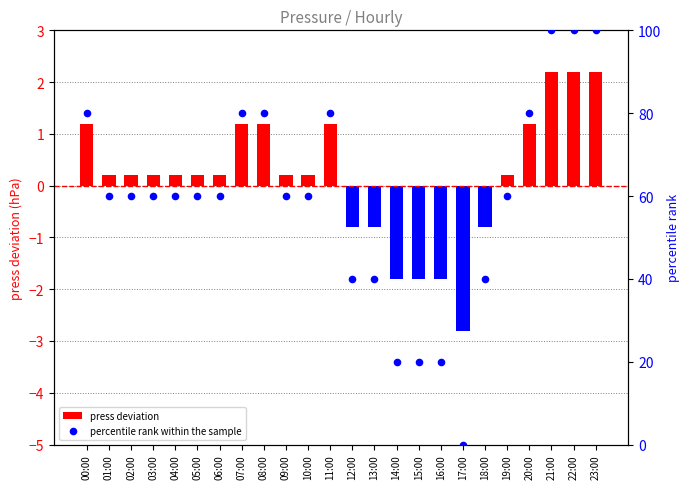

What is the total value across all series at 09:00?

60.2